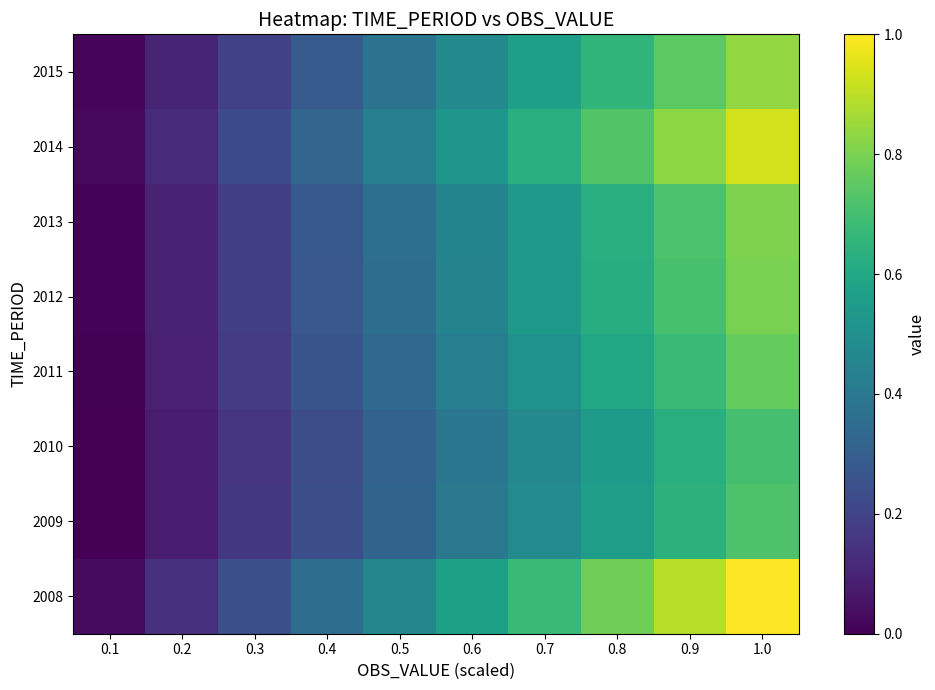

Rank the series at 1.0 from lowest to highest value.

2010, 2009, 2011, 2012, 2013, 2015, 2014, 2008